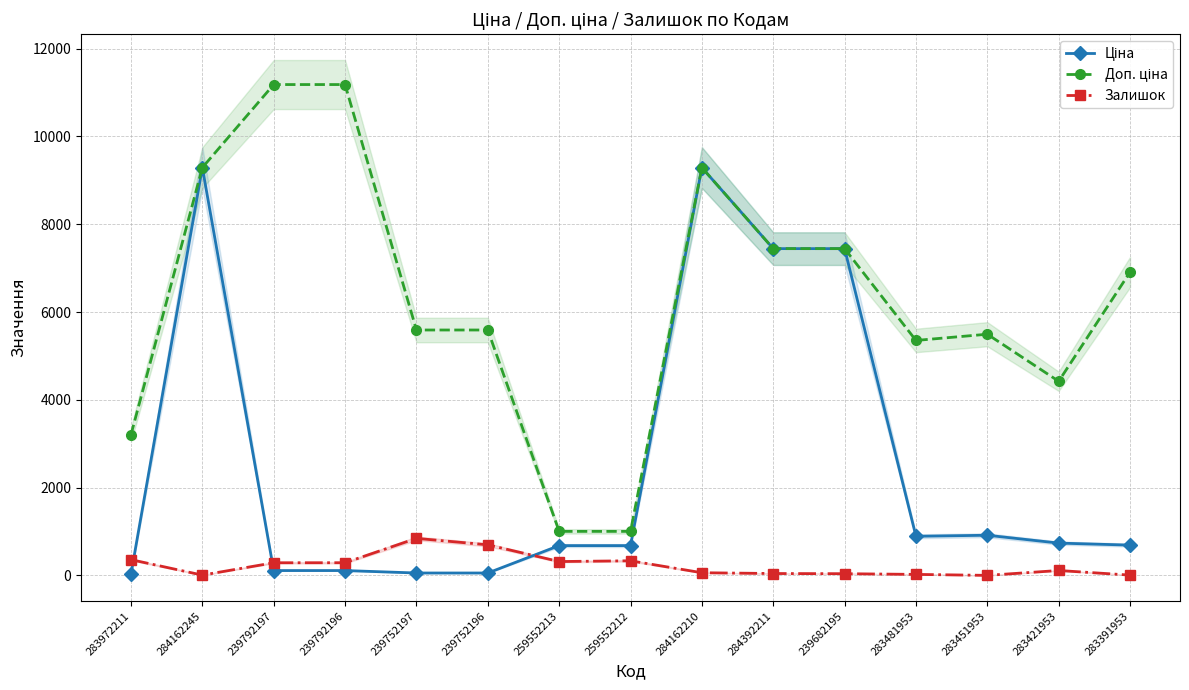

What value does the Доп. ціна series have at 259552213?

1004.1